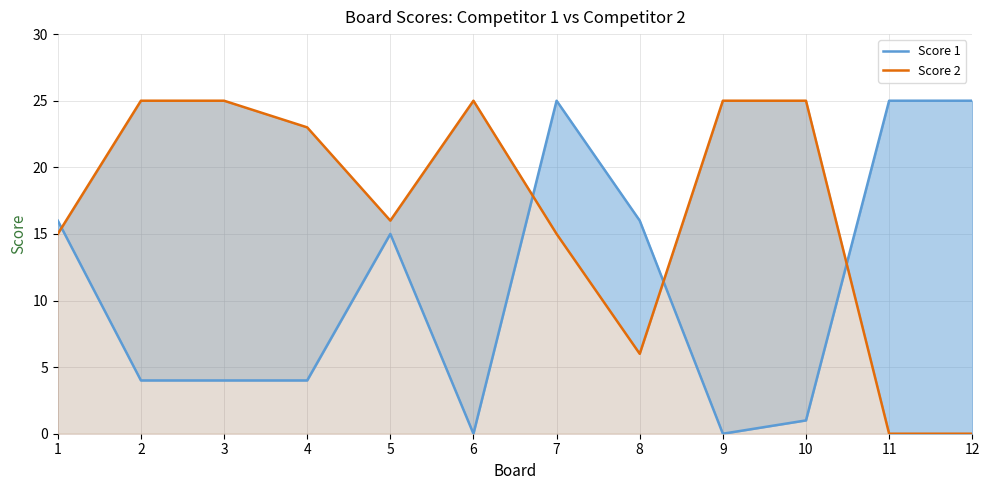

Where do Score 2 and Score 1 first cross each other?

1 and 2